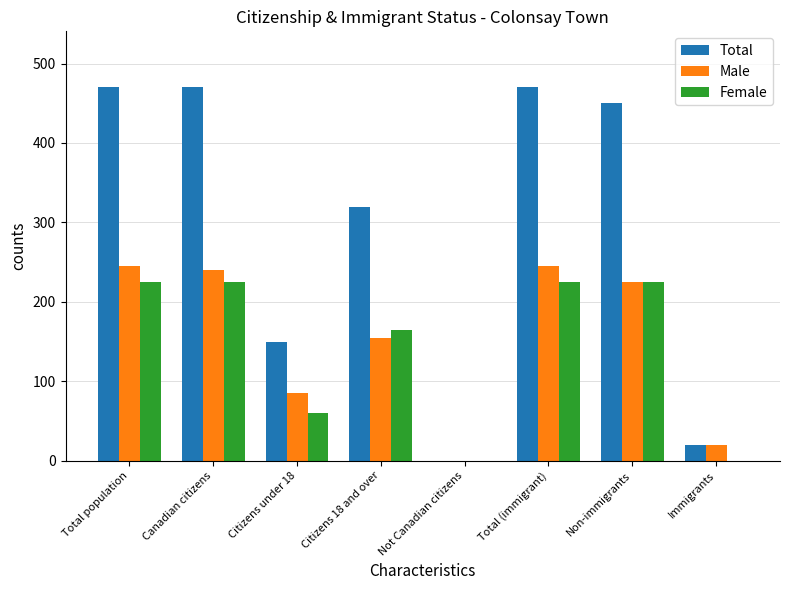

What value does the Female series have at Non-immigrants?

225